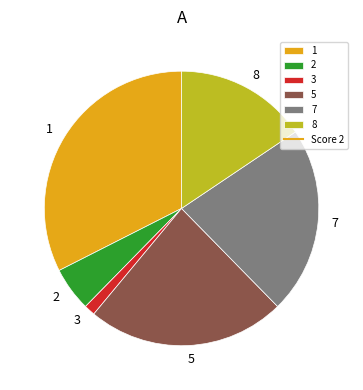

How many segments does this pie chart have?

6